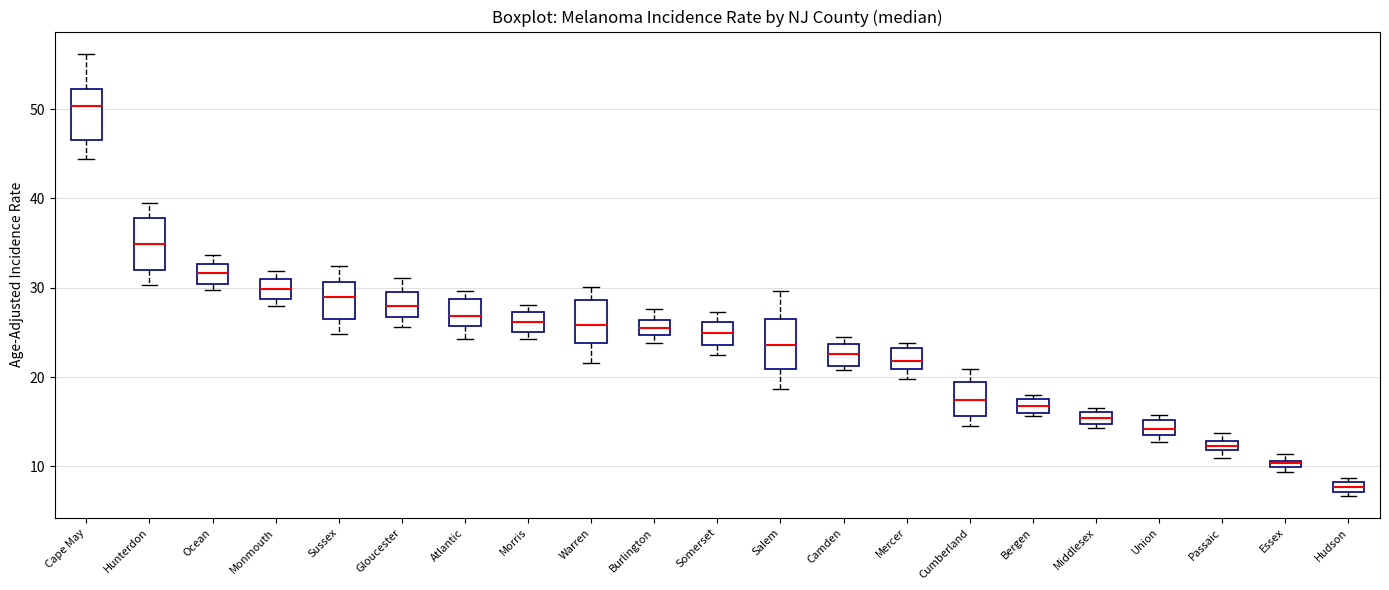

Where does the median line of the box for Monmouth sit on the y-axis? The values are not printed on the chart, so give them approximately, as read against the axis.

30